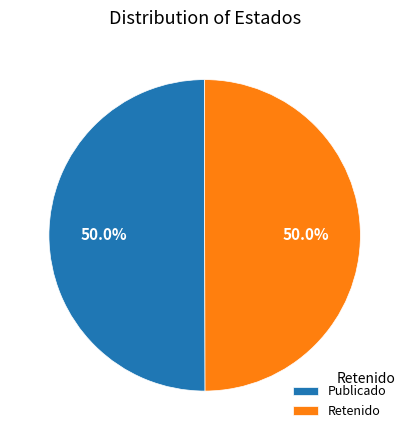

Combined, what portion of the pie is Publicado and Retenido?

100.0%